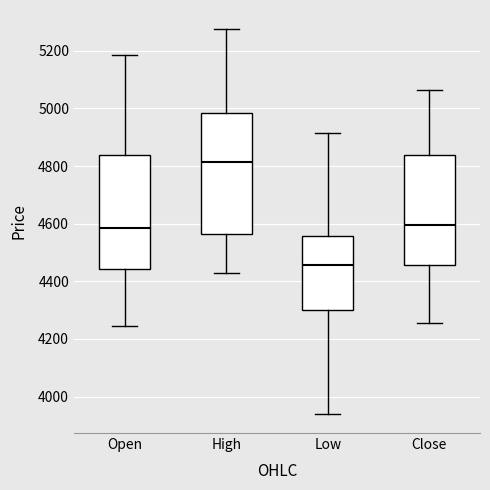

Which box is the tallest, from its lower edge to its upper edge?

High